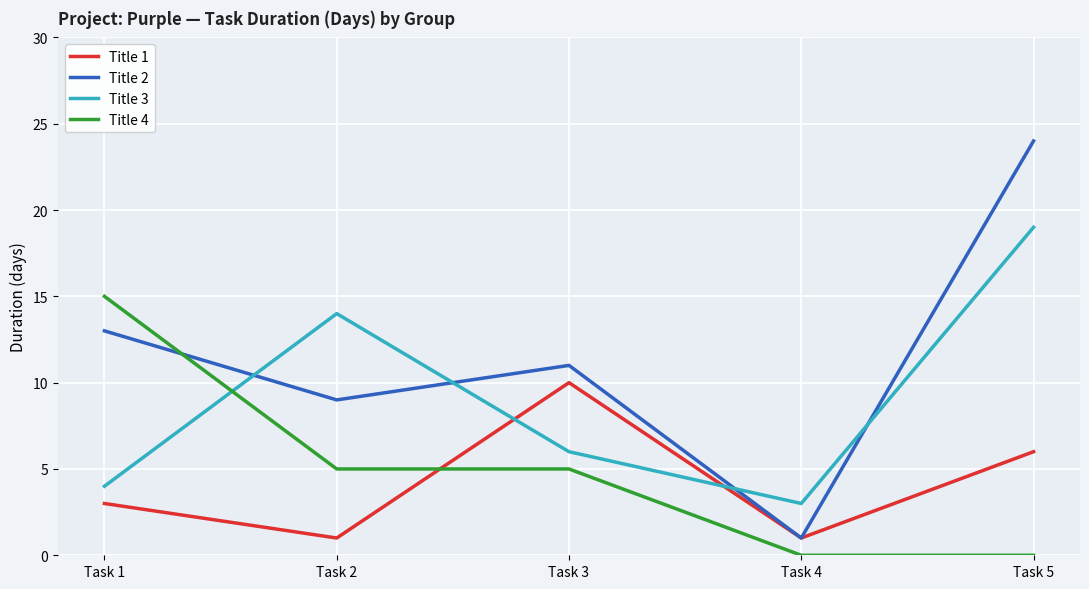

Does the chart have visible grid lines?

Yes